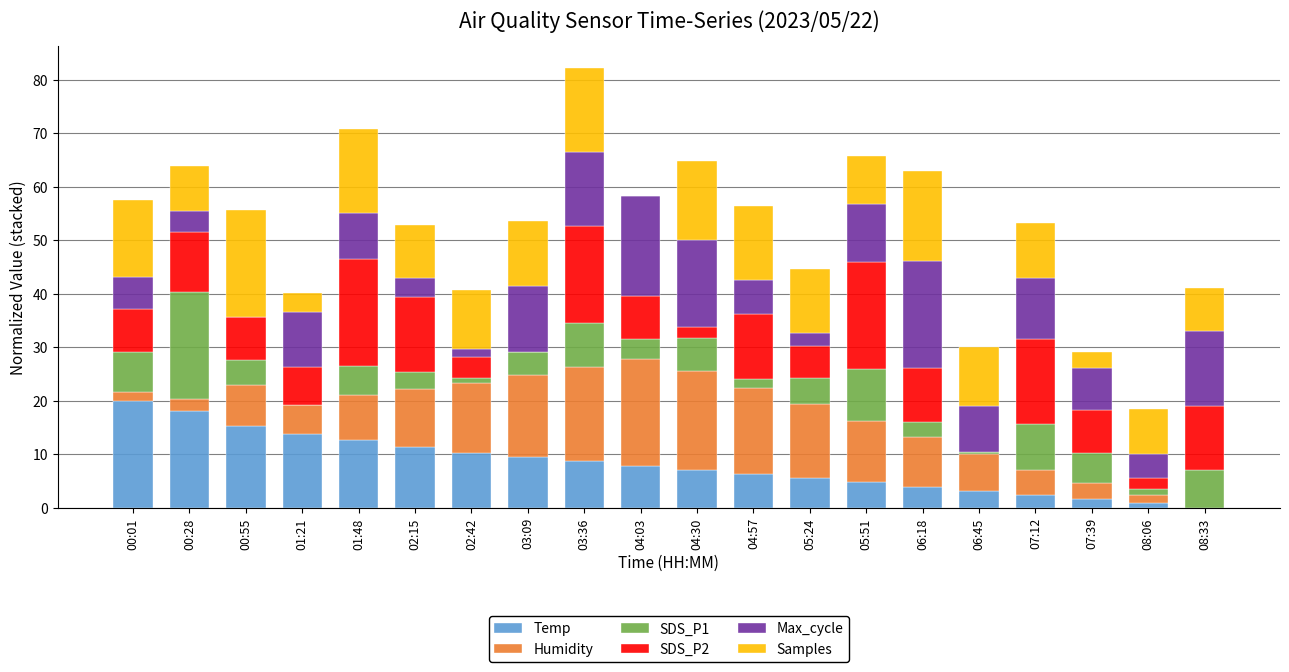

What is the total value across all series at 05:51?

65.7